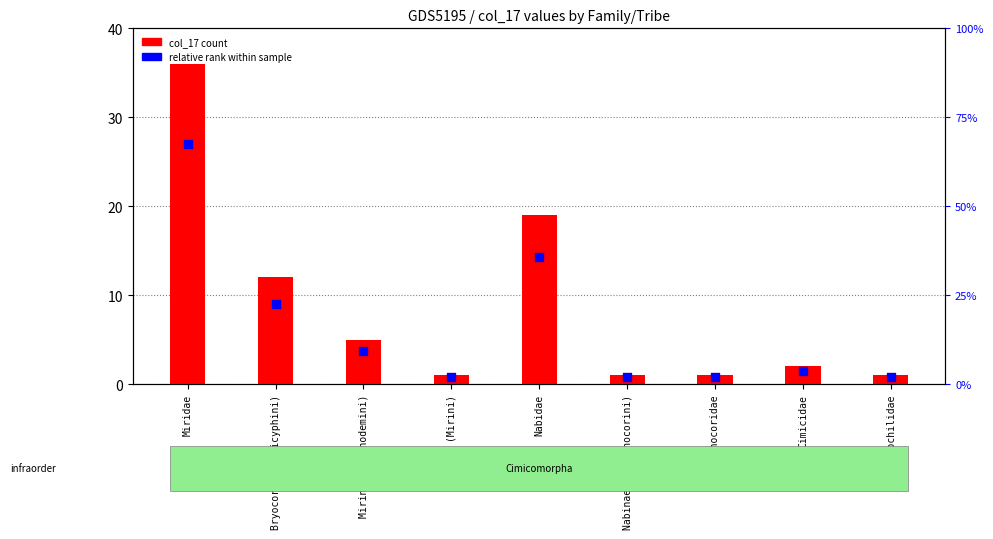

Is the value of col_17 count at Nabidae greater than the value of relative rank within sample at Cimicidae?

Yes